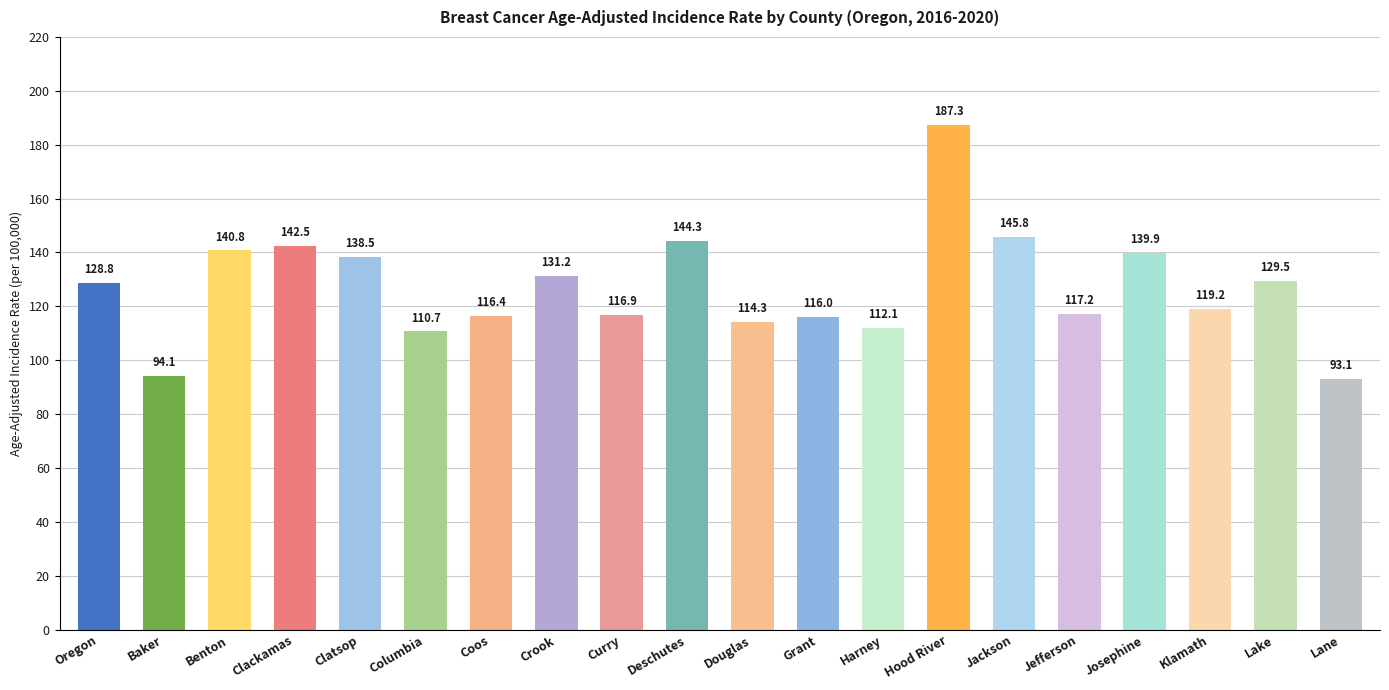

What is the change in value from Coos to Lane?

-23.3